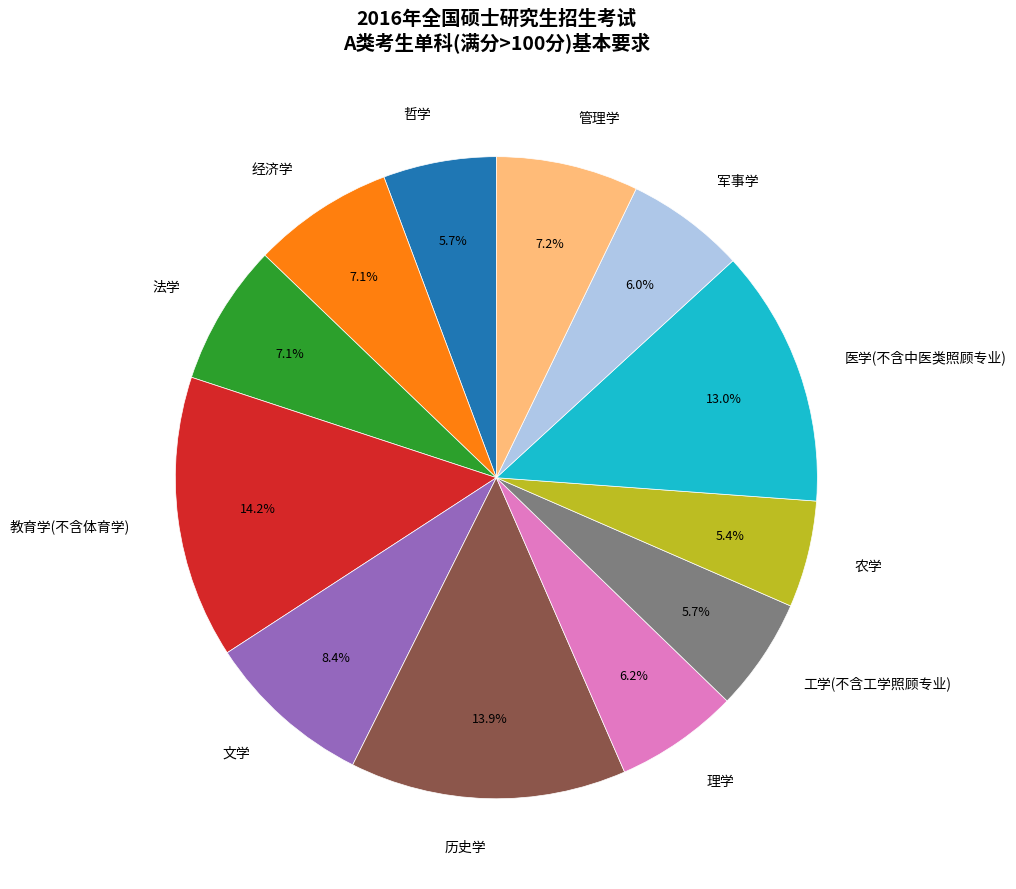

What portion of the pie excludes 哲学?

94.3%